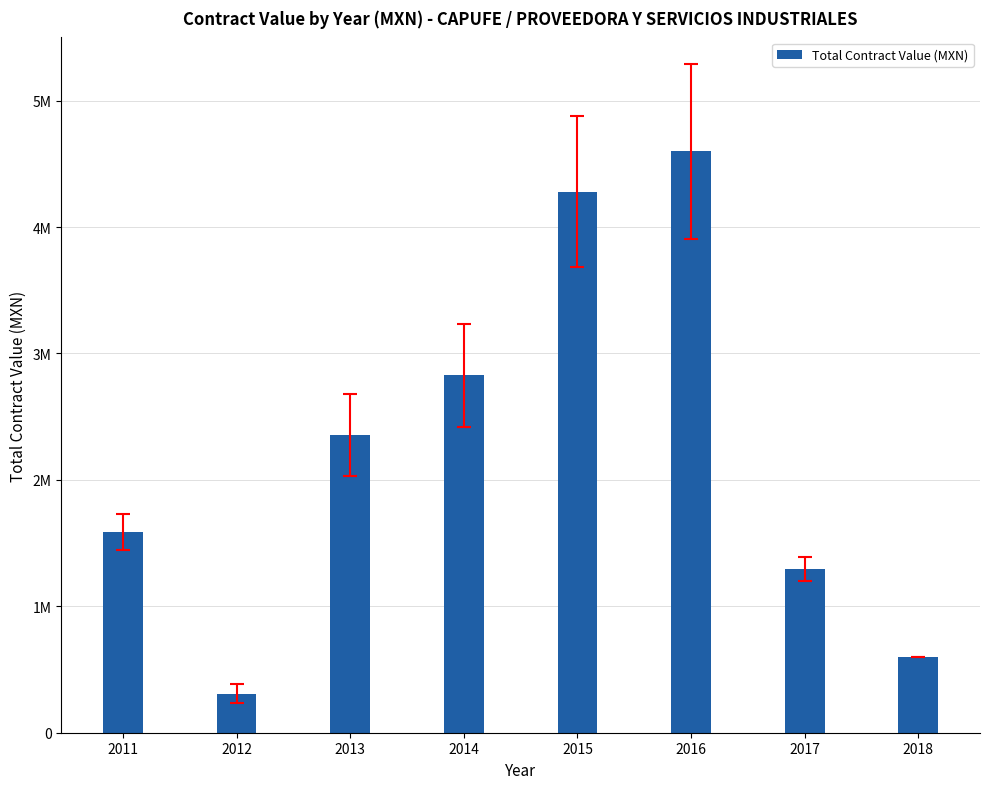

Does the chart contain any negative values?

No